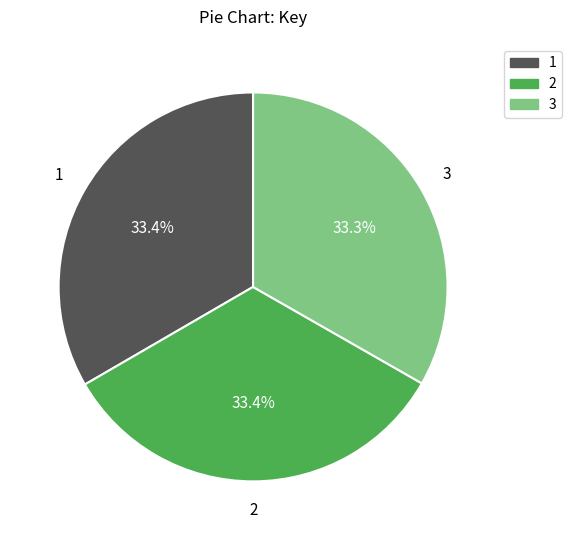

Is it true that 1 is 33% of the pie?

True